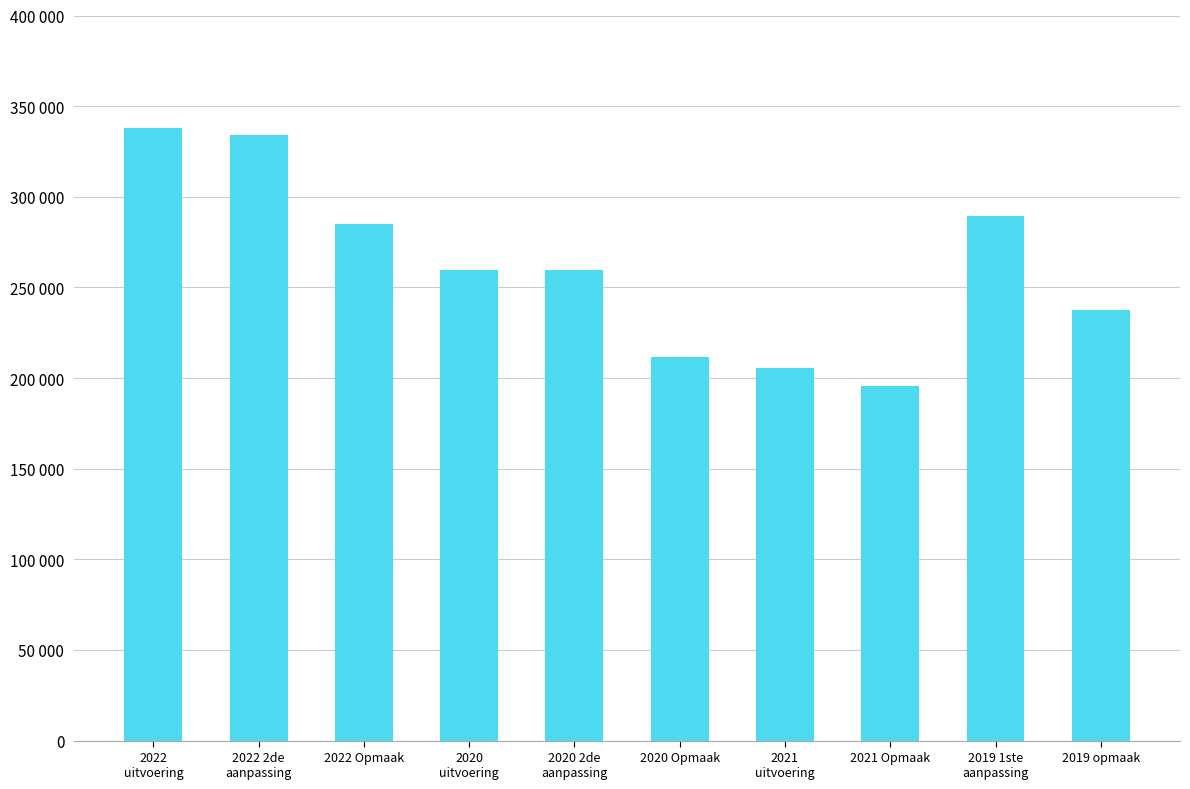

Rank the categories by value from lowest to highest.

2021 Opmaak, 2021
uitvoering, 2020 Opmaak, 2019 opmaak, 2020 2de
aanpassing, 2020
uitvoering, 2022 Opmaak, 2019 1ste
aanpassing, 2022 2de
aanpassing, 2022
uitvoering